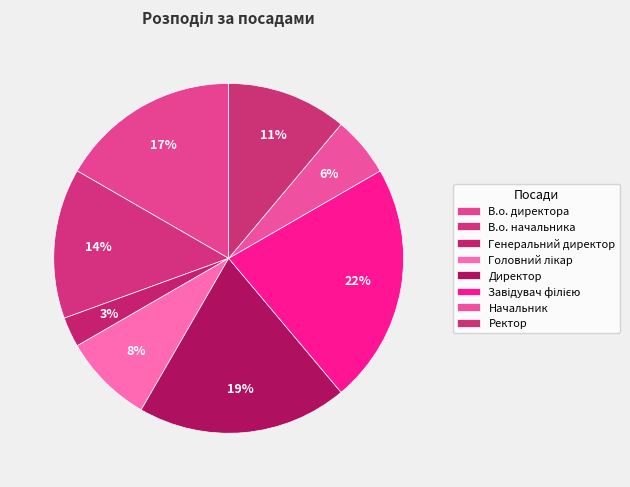

How many slices are in this pie chart?

8